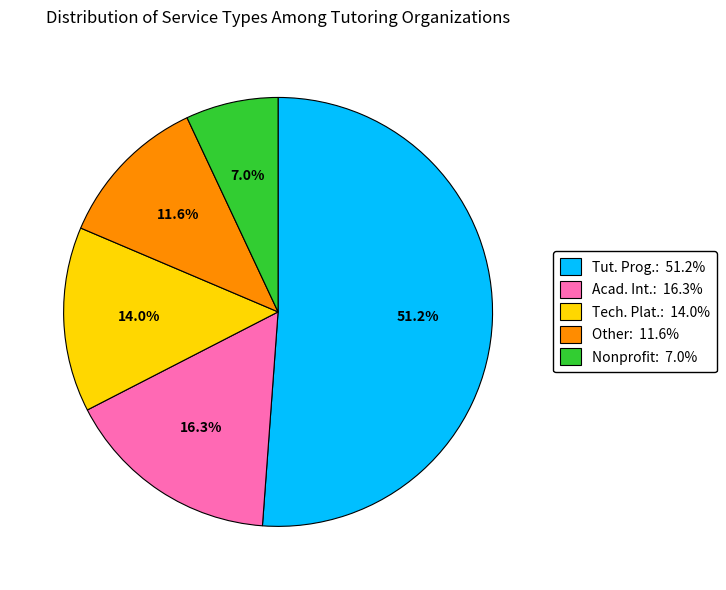

To the nearest percent, what is the difference between the largest and smallest slice percentages?

44%